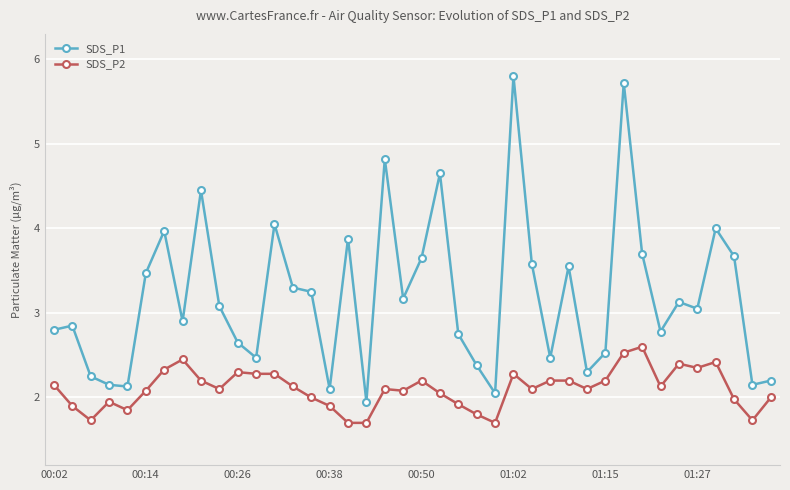

What is the sum of all SDS_P2 values?

84.1